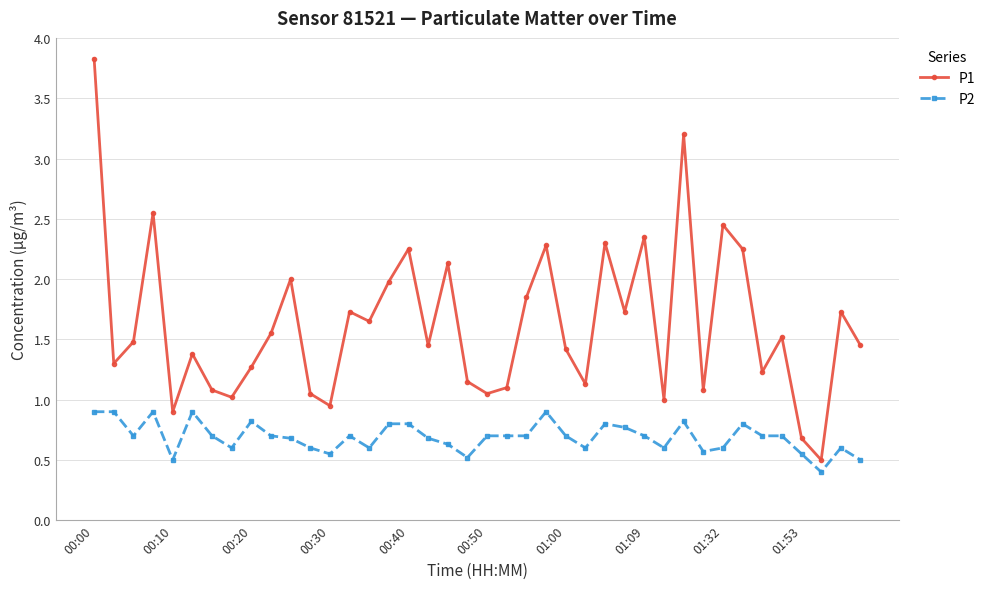

True or false: P1 has more than 1 points higher than both neighbors.

True